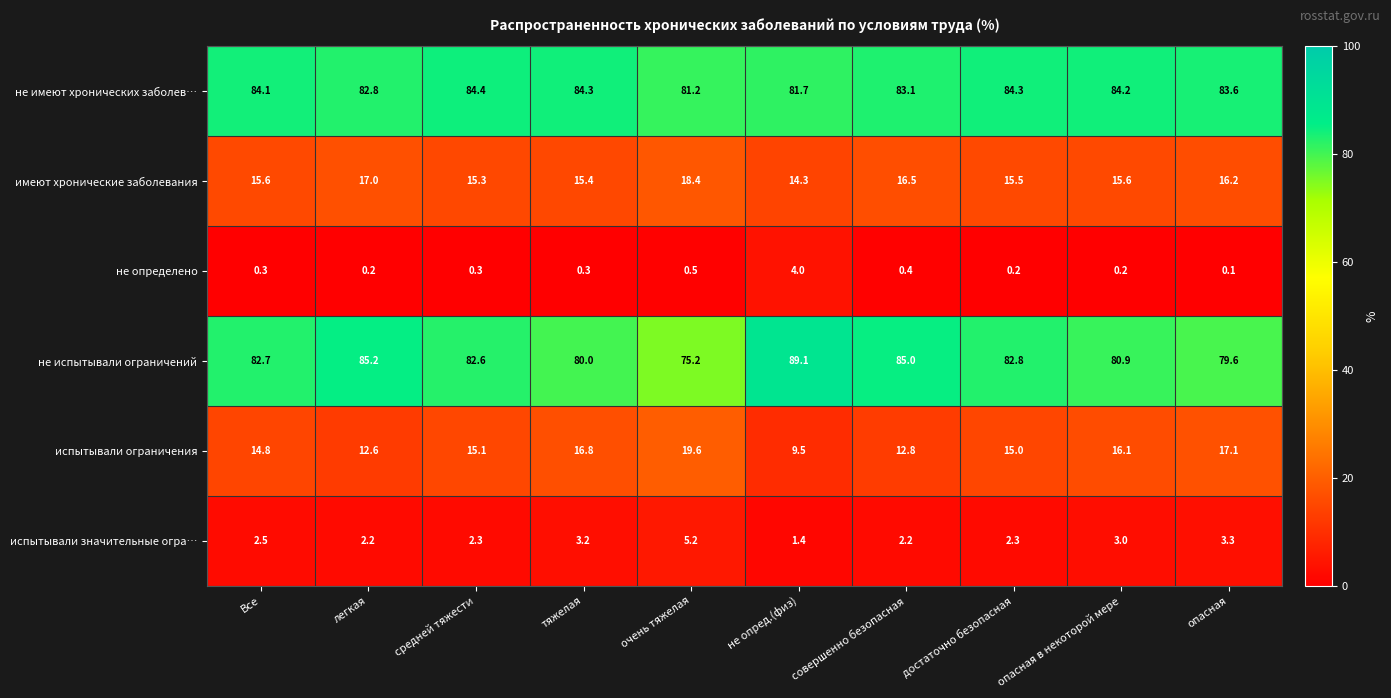

What is the difference between the second highest and second lowest values in the не определено series?

0.3